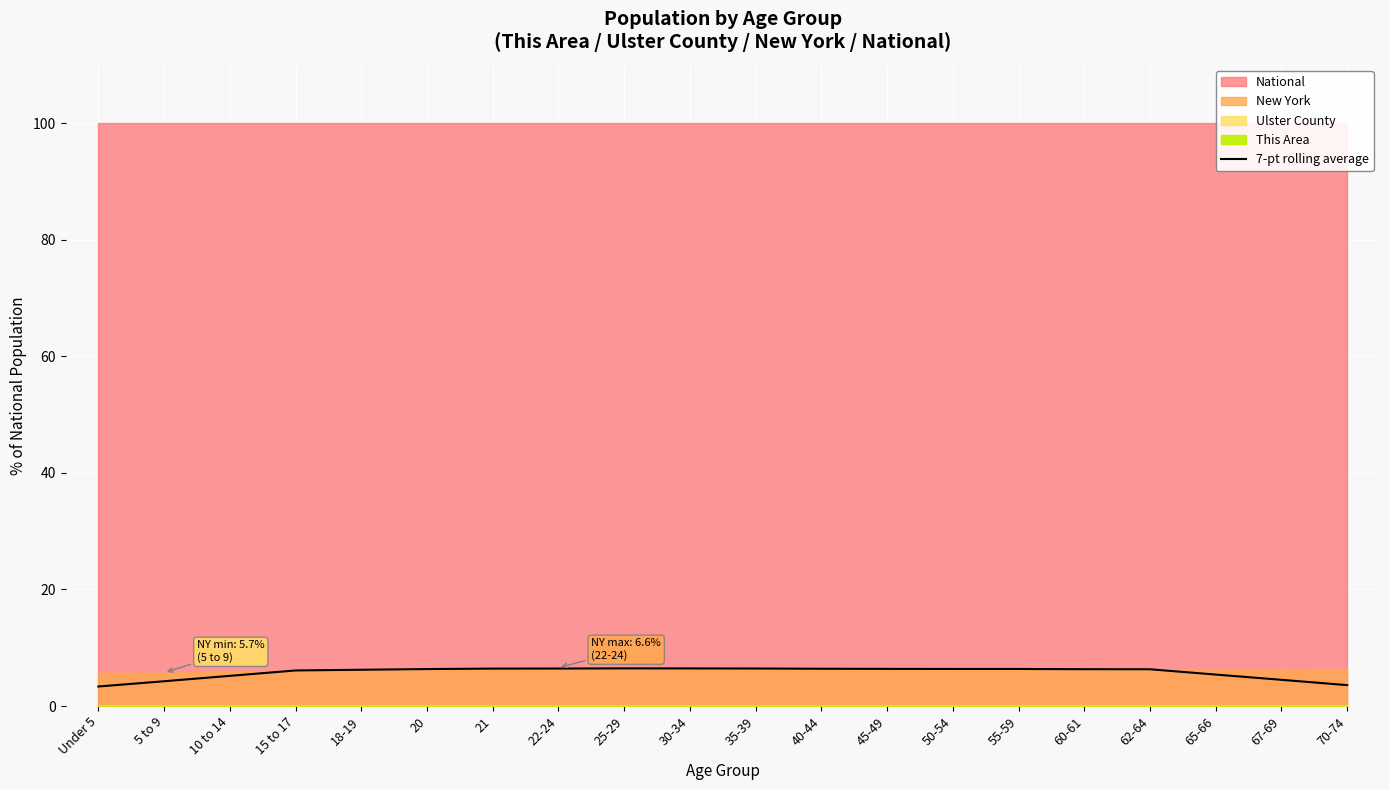

Where does the data first go above 6?

15 to 17